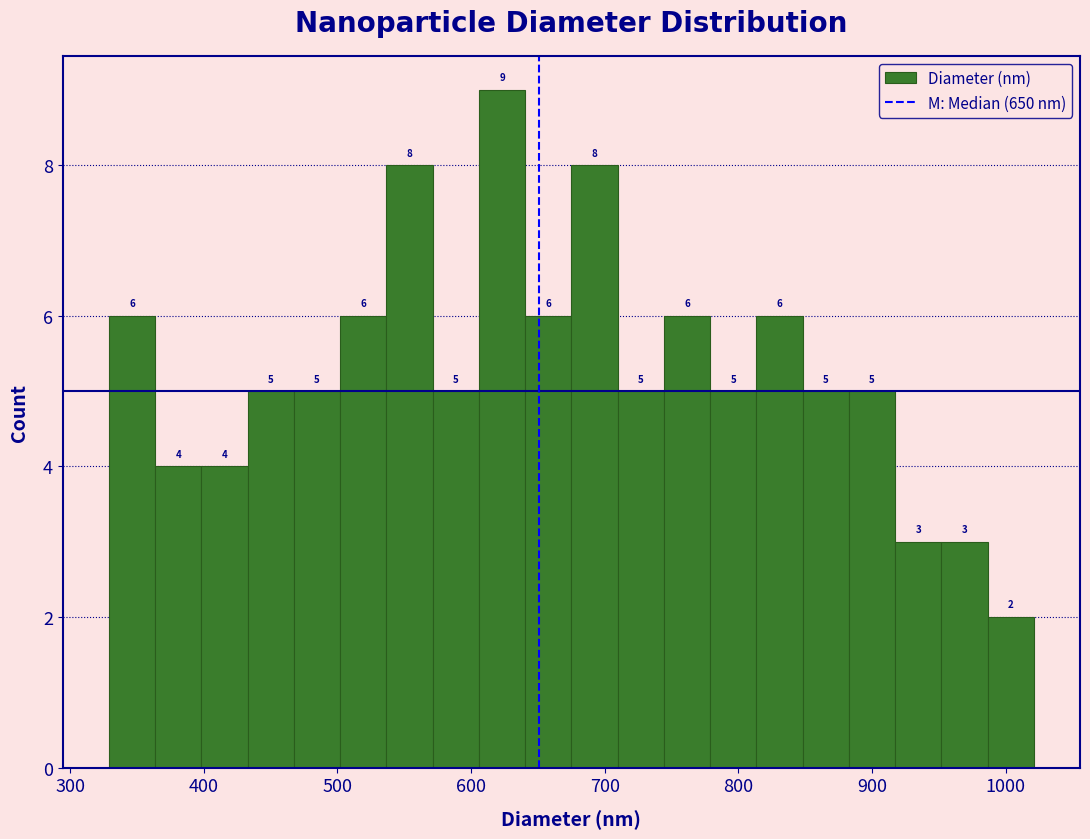

Read against the x-axis, roughly where is the centre of the tallest bar?

620